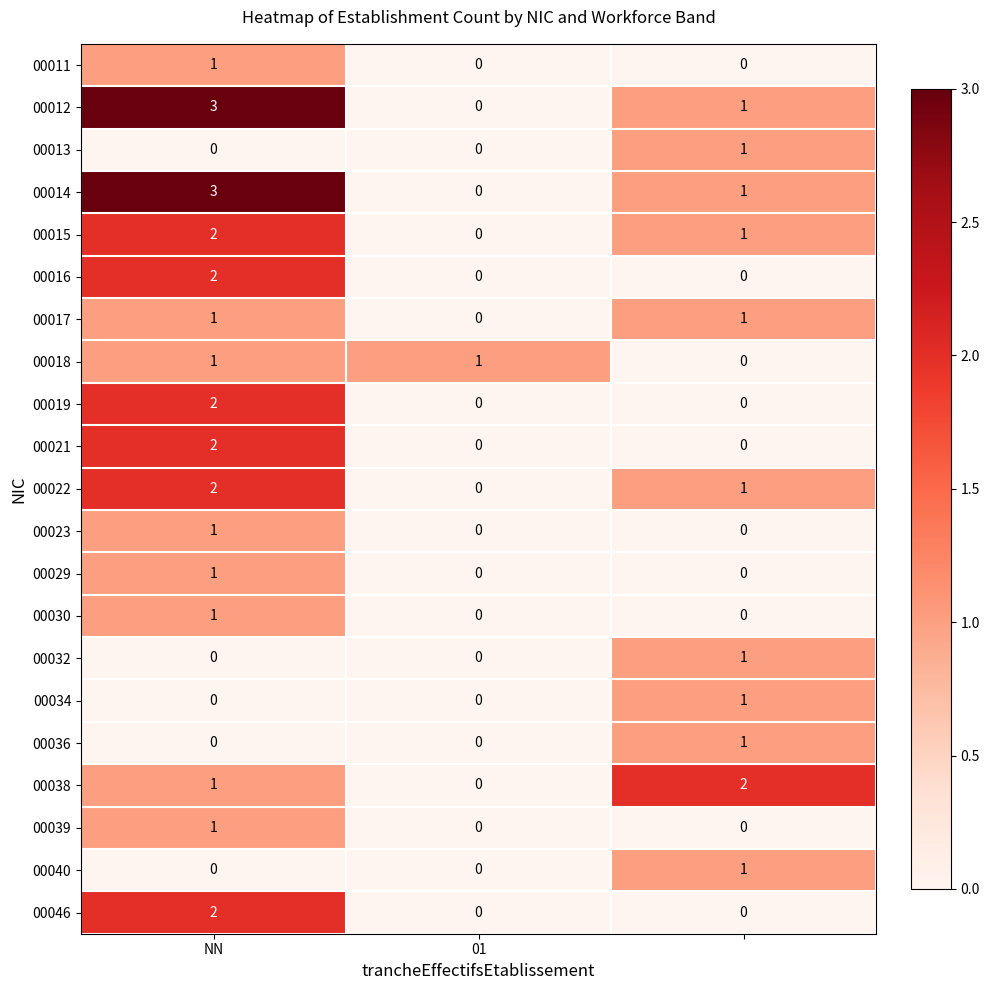

How many 00046 values are between 0 and 2?

3